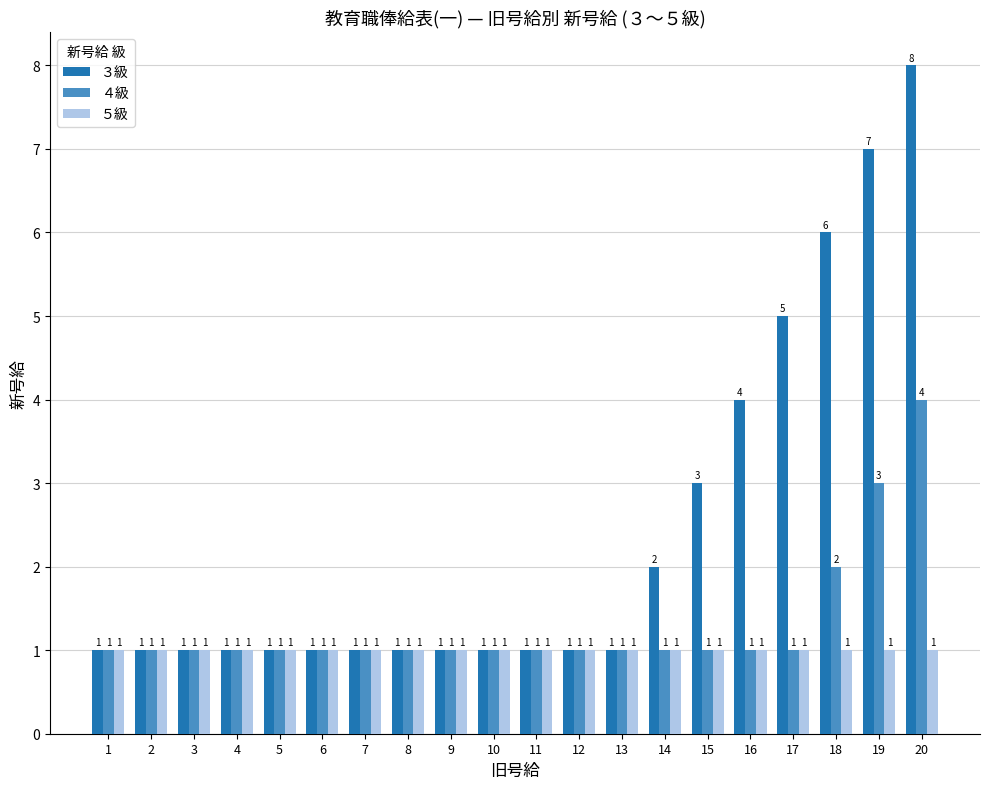

Read the ５級 value at 13.

1